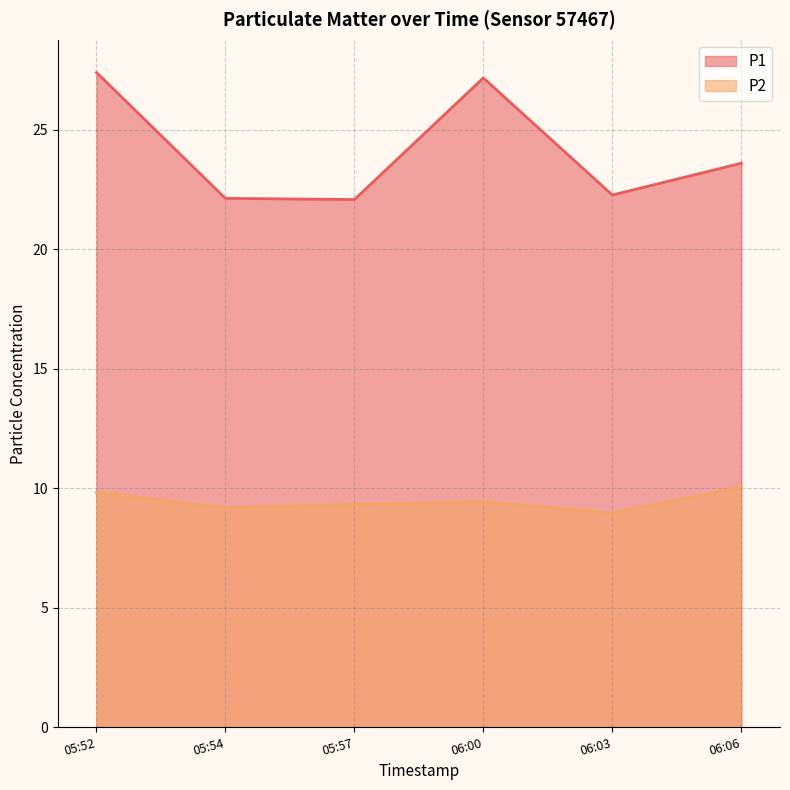

Is the value of P2 at 06:00 greater than the value of P1 at 06:06?

No